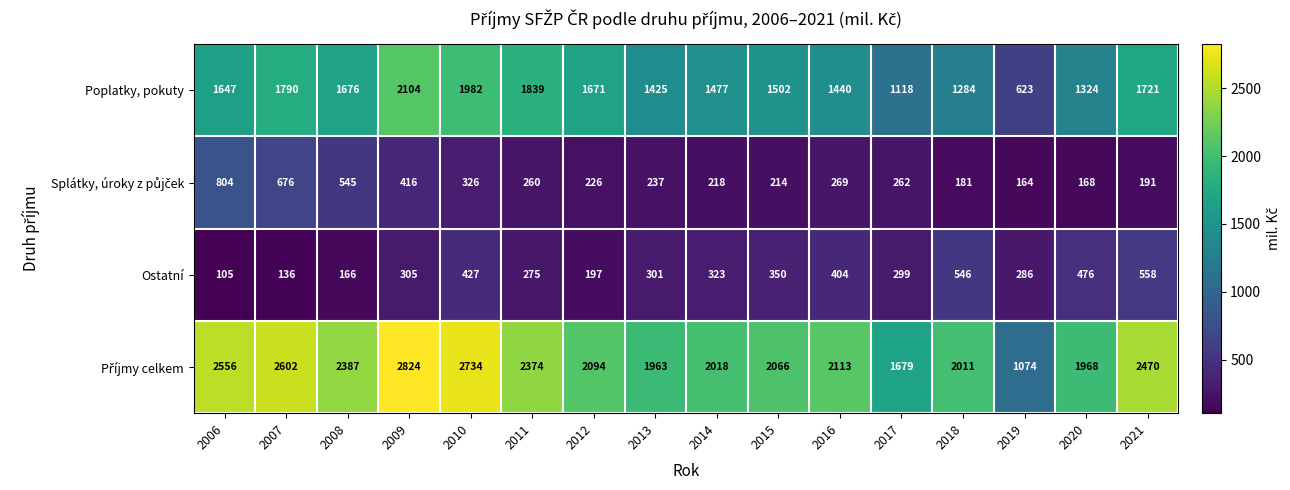

The value of Poplatky, pokuty at 2015 is 1502. True or false?

True